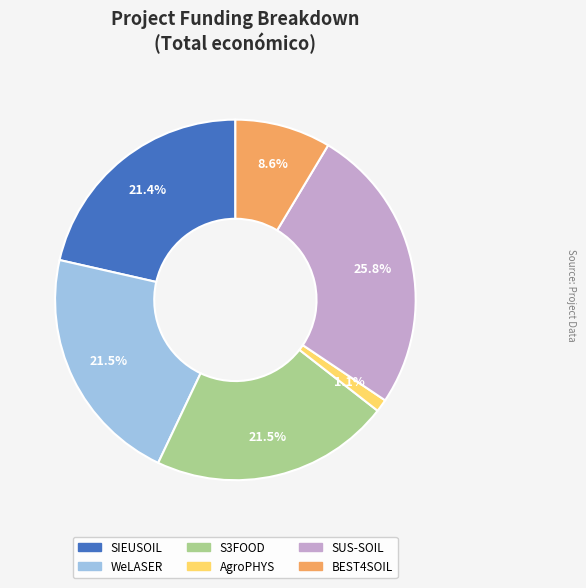

True or false: BEST4SOIL accounts for 15% of the total.

False